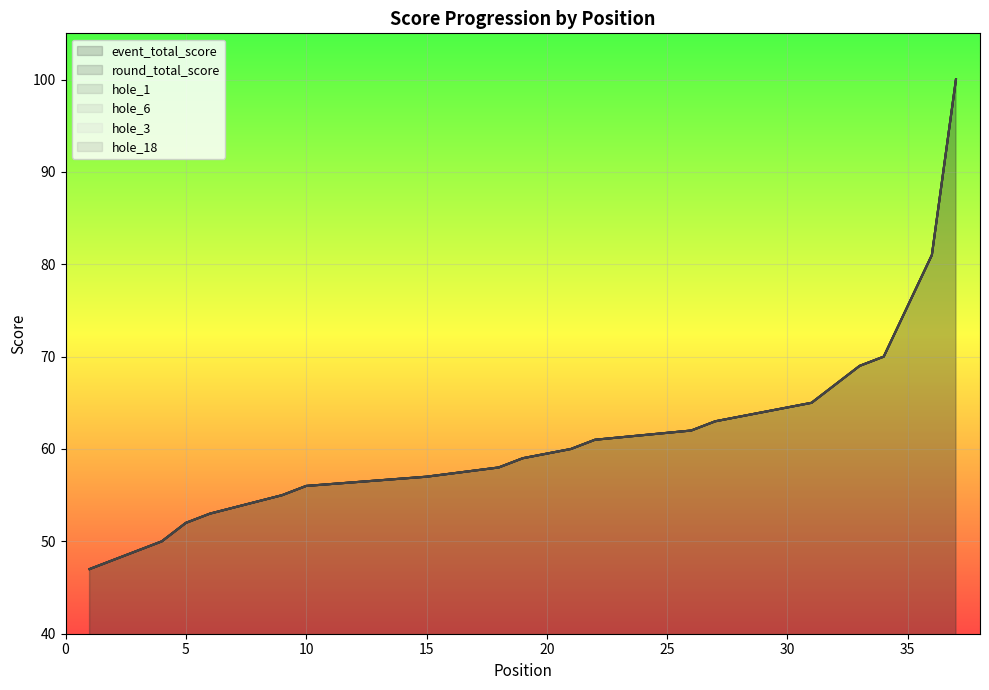

What are all the series names shown in the legend?

event_total_score, round_total_score, hole_1, hole_6, hole_3, hole_18